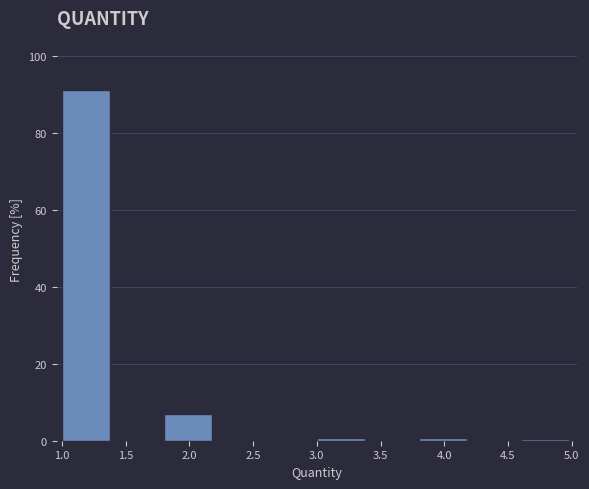

Reading left to right, transcribe this chart: for each bar, give the range it covers on the x-axis and its height. The values are not printed on the chart, so give them approximately, as read against the axis.

1.0 to 1.4: 92
1.4 to 1.8: 0
1.8 to 2.2: 8
2.2 to 2.6: 0
2.6 to 3.0: 0
3.0 to 3.4: under 2
3.4 to 3.8: 0
3.8 to 4.2: under 2
4.2 to 4.6: 0
4.6 to 5.0: under 2